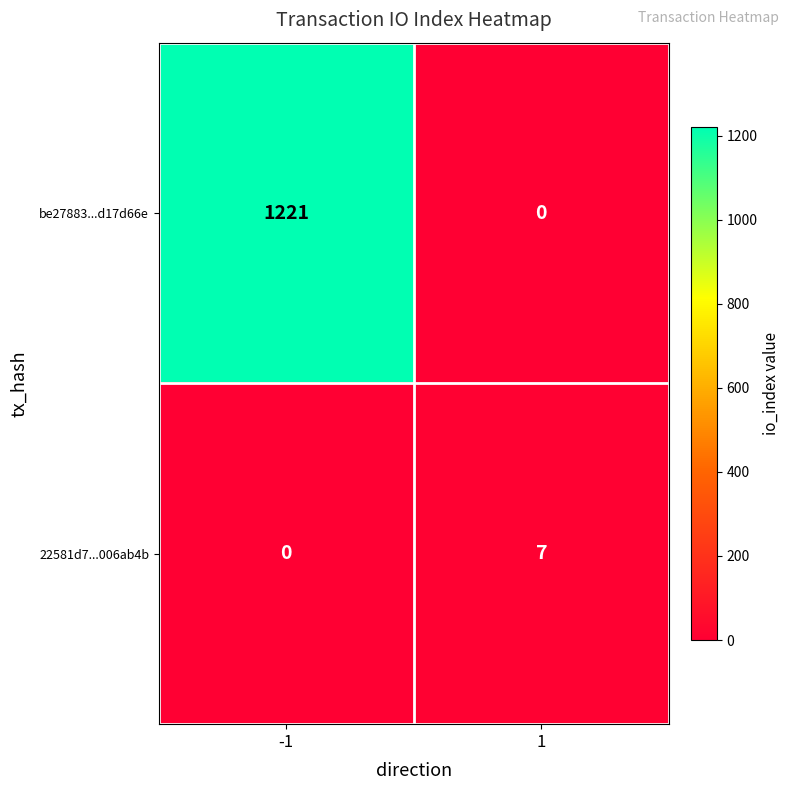

Reading left to right, what are all the values shown in this chart?

be27883...d17d66e: 1221	0
22581d7...006ab4b: 0	7